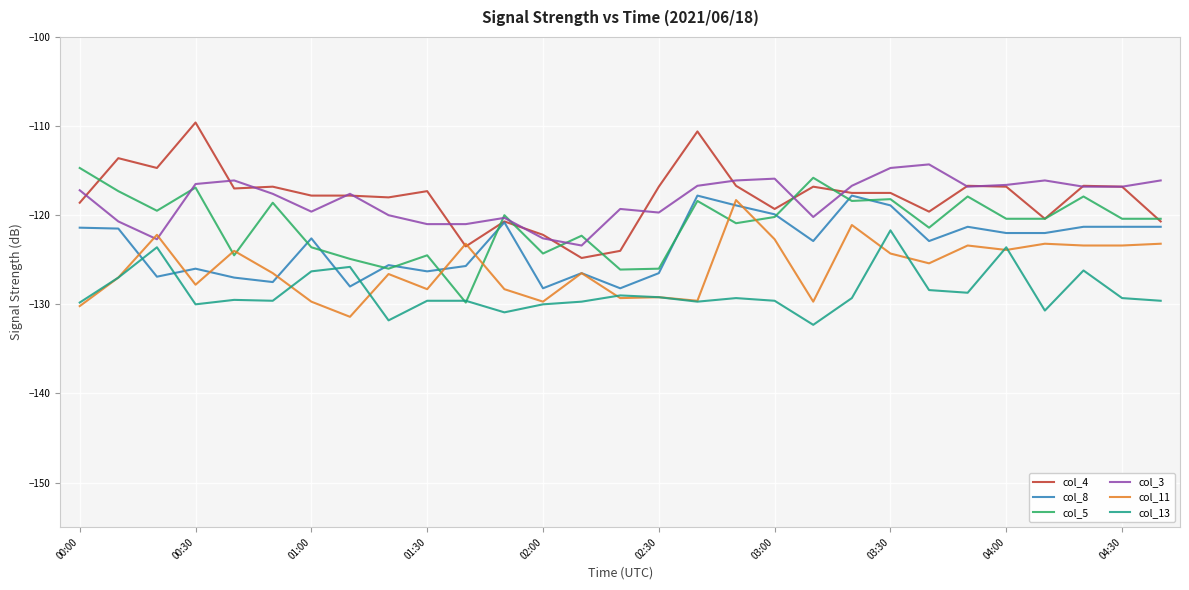

What is the smallest value displayed?

-132.3